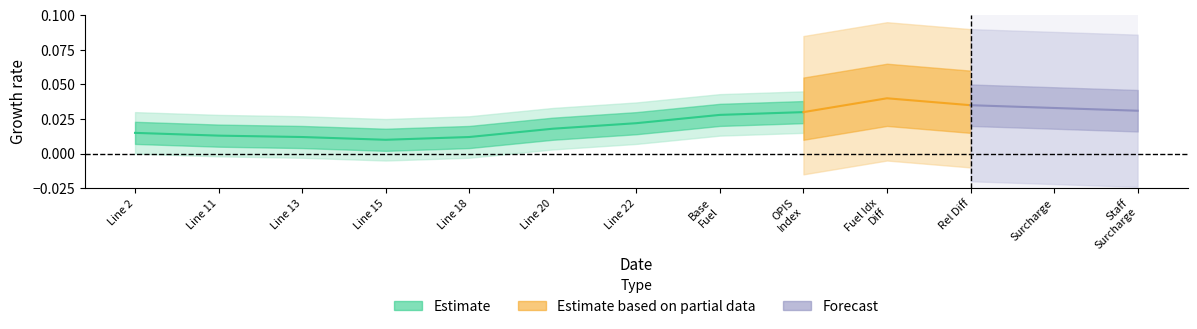

Is it true that Estimate equals 0.0 at Line 2?

False